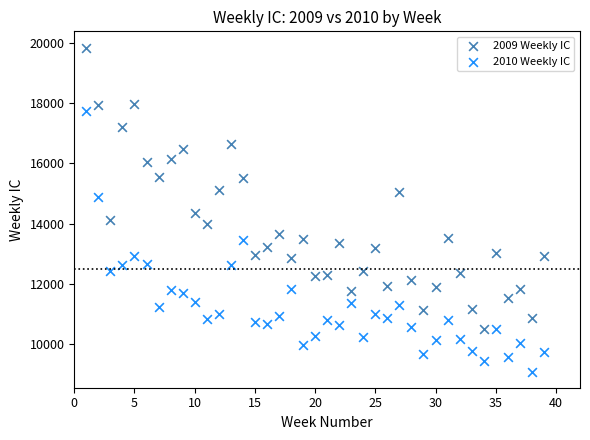

Which series reaches the maximum Y coordinate?

2009 Weekly IC